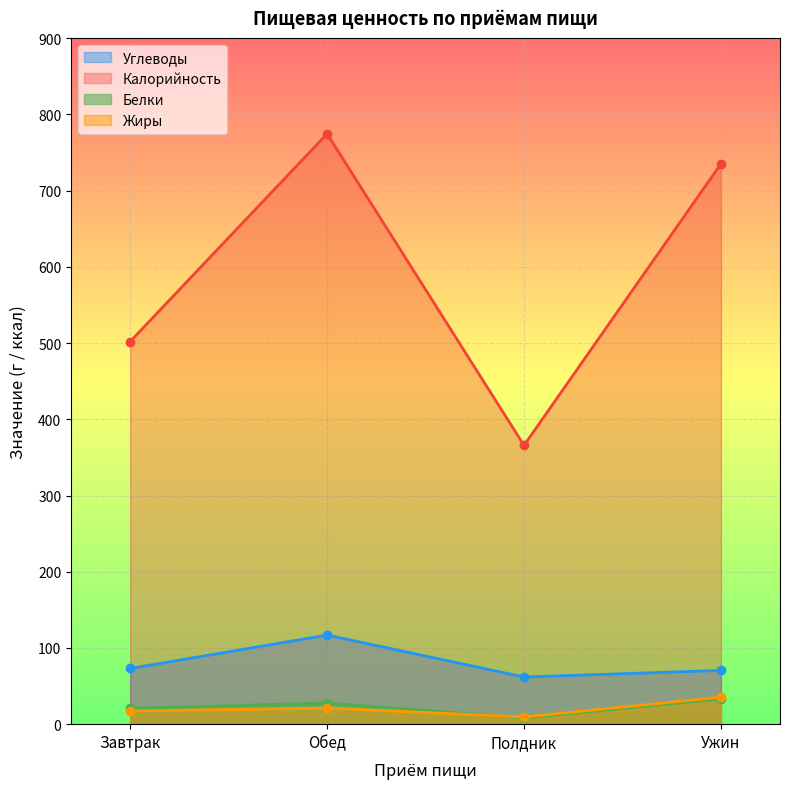

True or false: Калорийность and Жиры cross at least once.

False